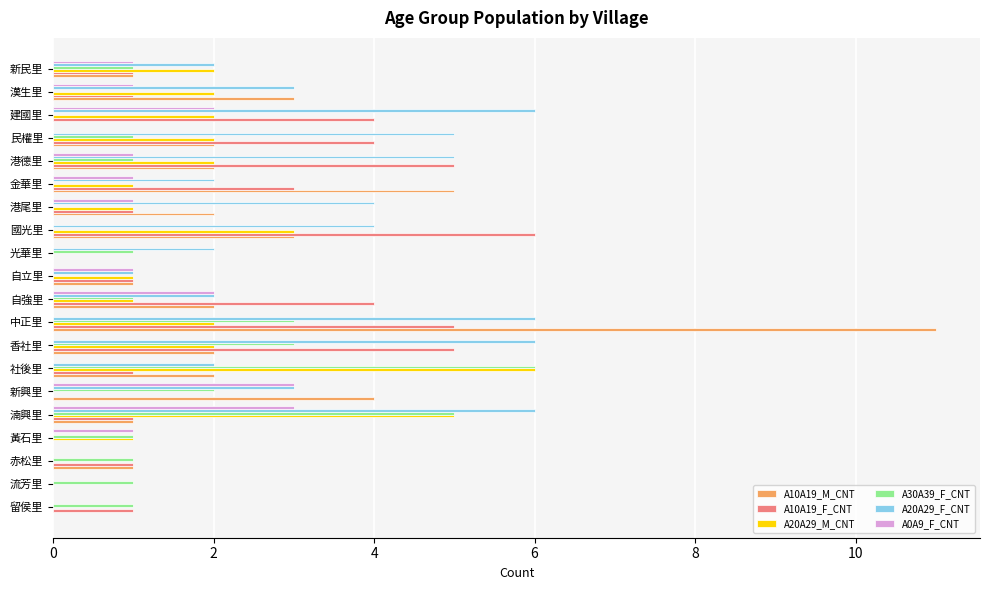

What is the sum of all A10A19_M_CNT values?

42